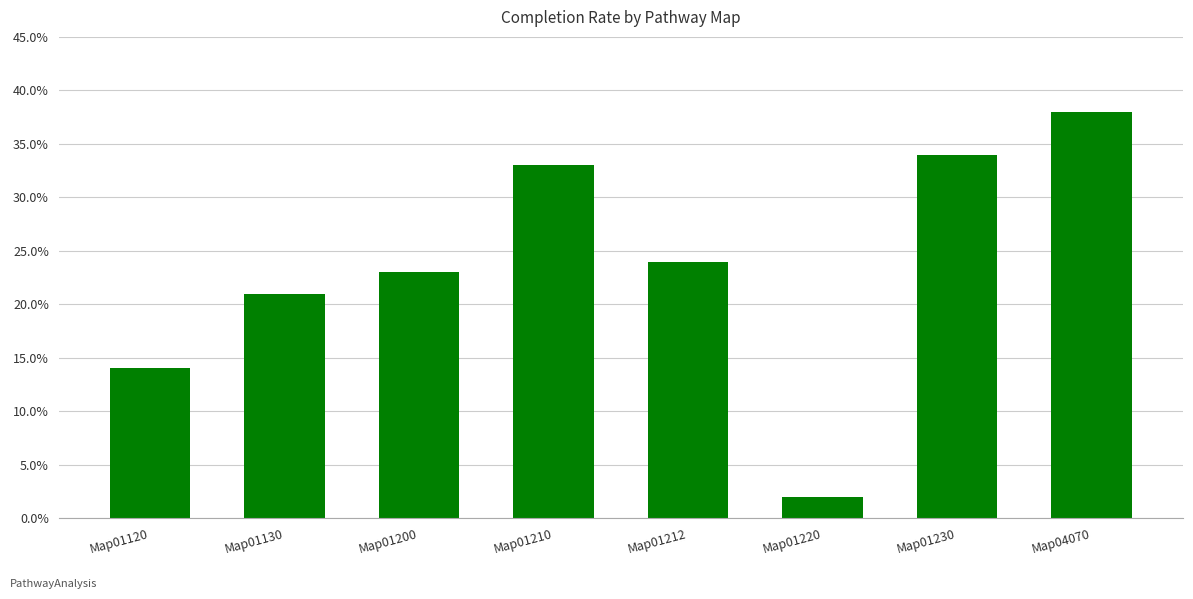

Reading left to right, what are all the values shown in this chart?

14	21	23	33	24	2	34	38